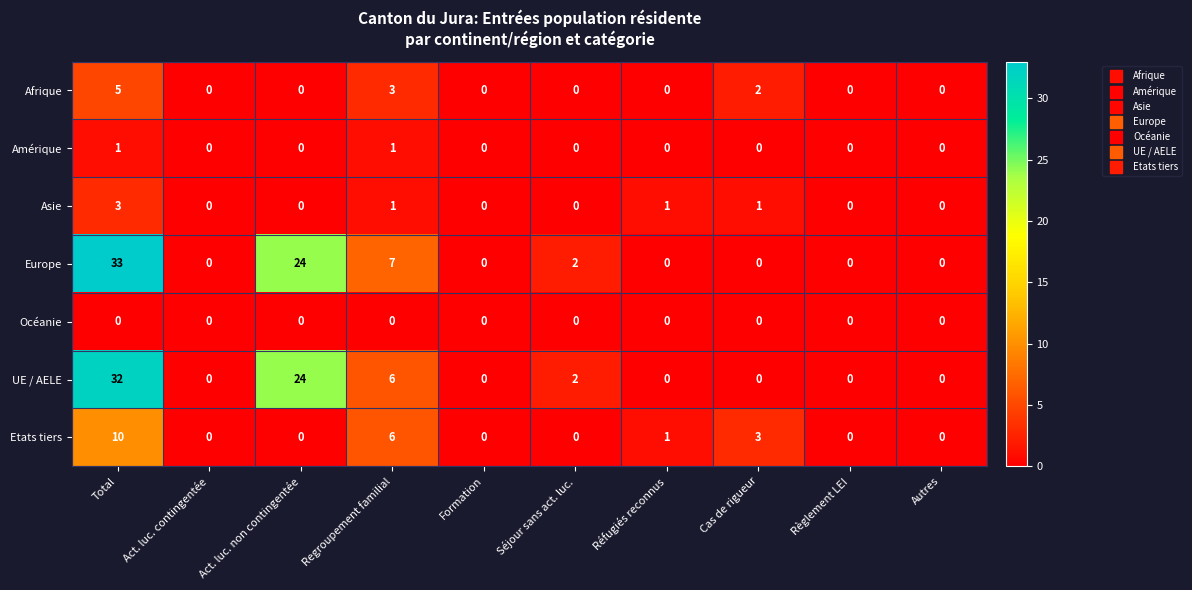

At which label is Europe closest to 16?

Act. luc. non contingentée